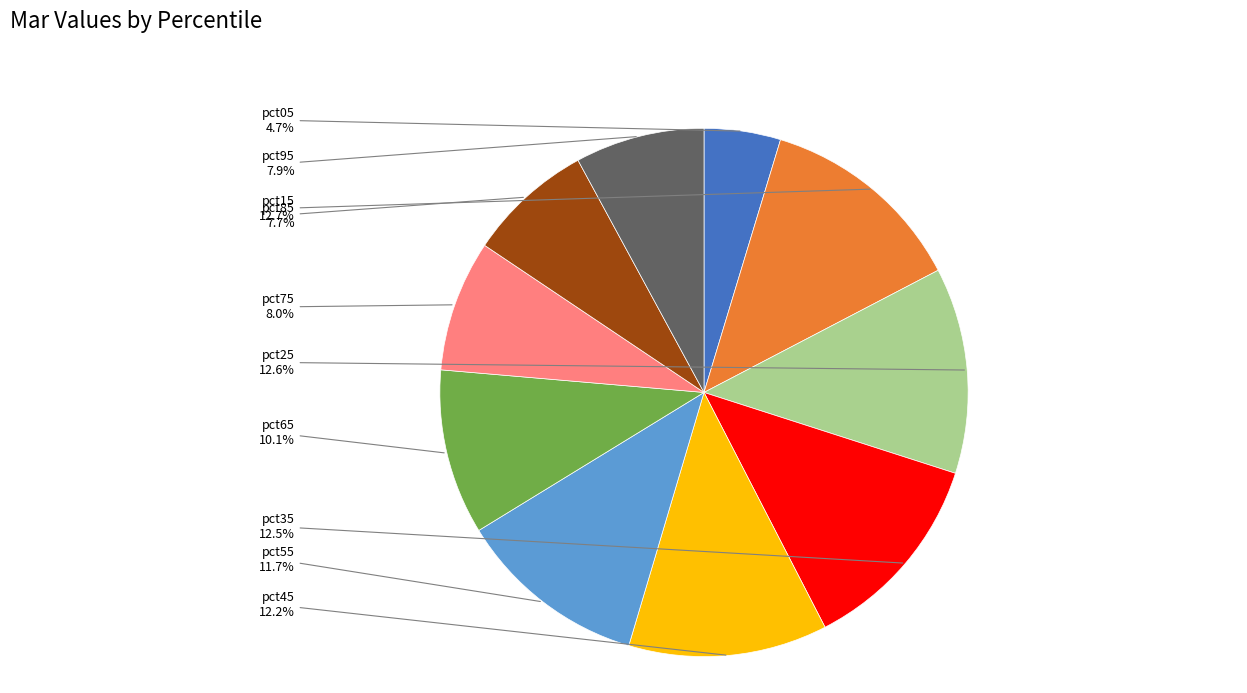

Does any single category account for the majority?

No